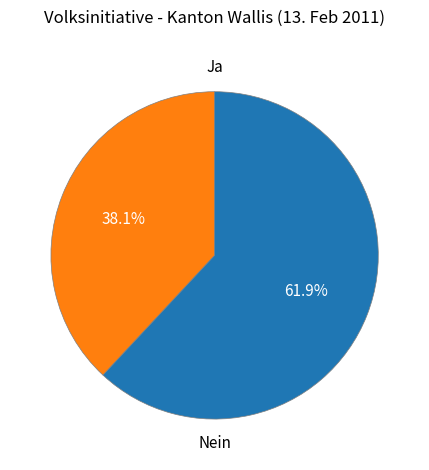

What percentage is NOT represented by Nein?

38.1%